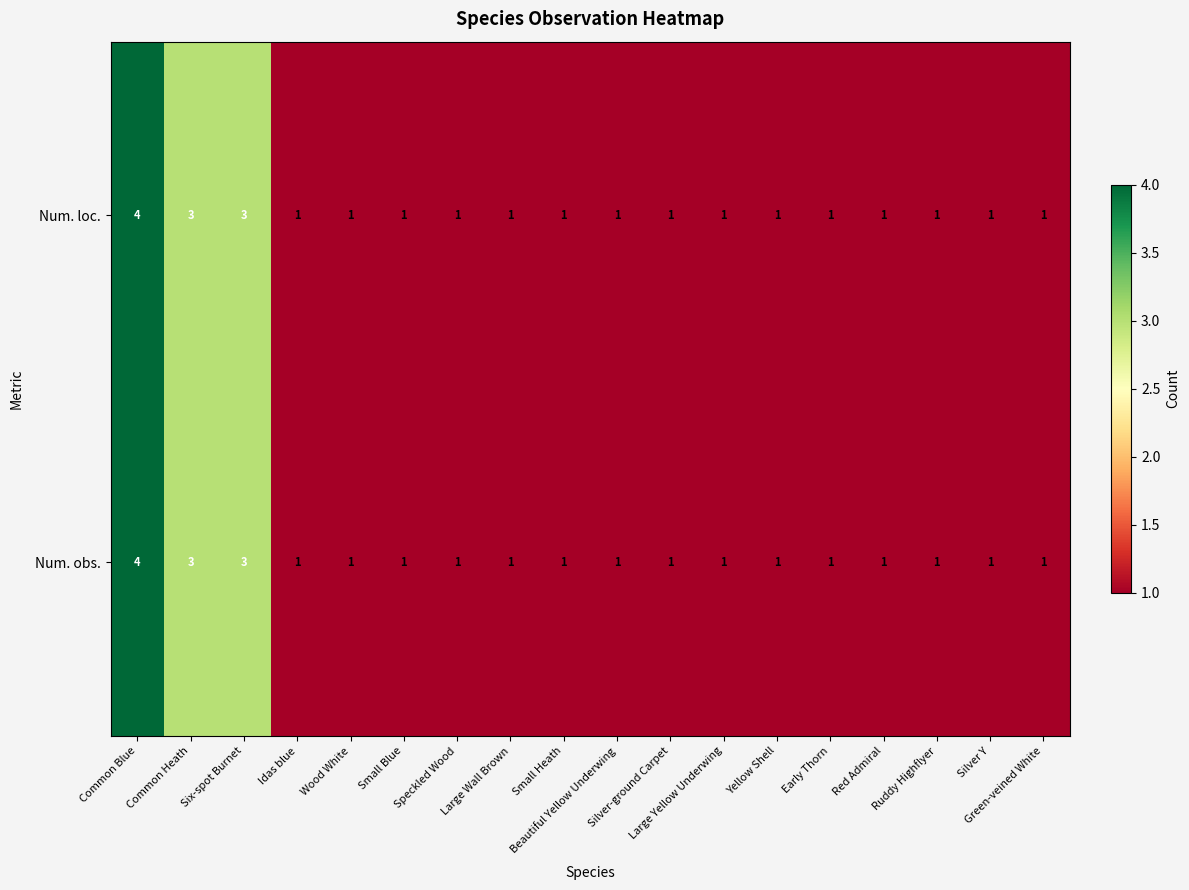

What is the smallest value displayed?

1